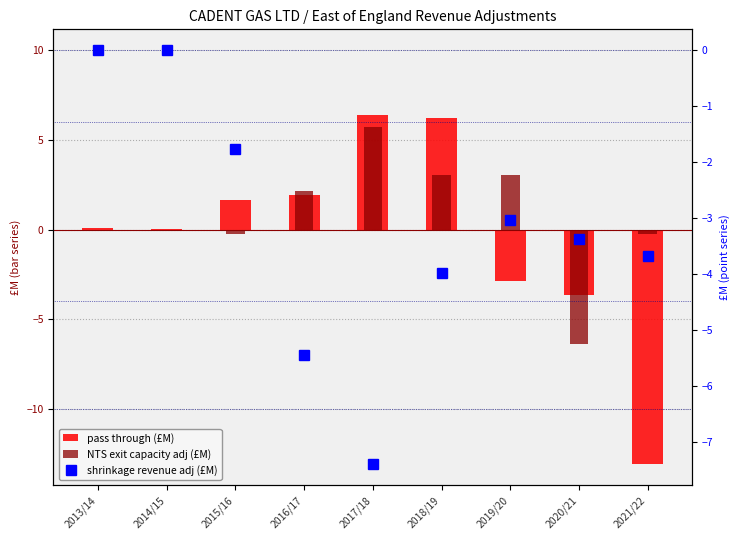

Which series changed the most between 2014/15 and 2019/20?

NTS exit capacity adj (£M)